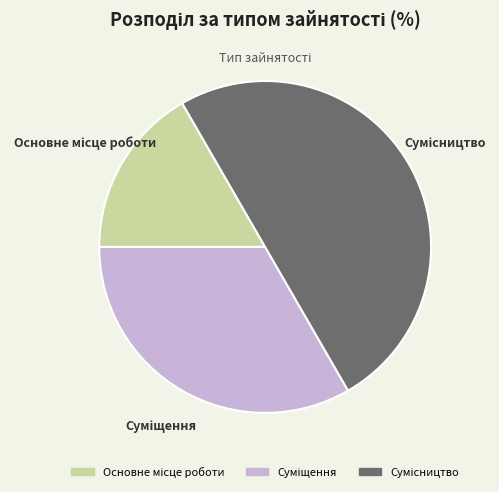

Between Основне місце роботи and Суміщення, which is larger?

Суміщення